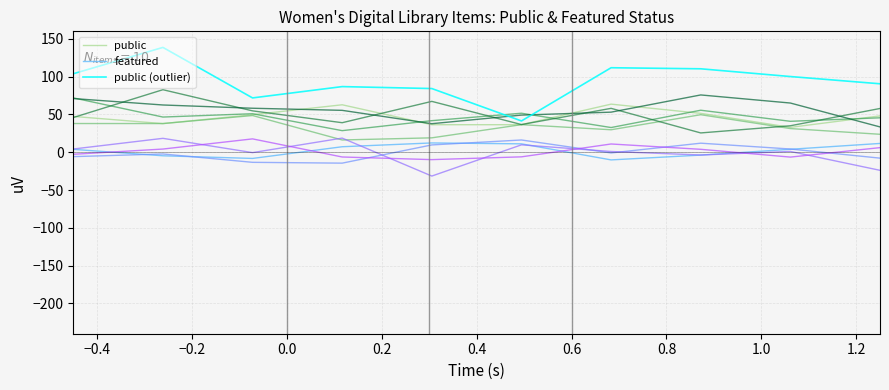

What are all the series names shown in the legend?

public, featured, public (outlier)